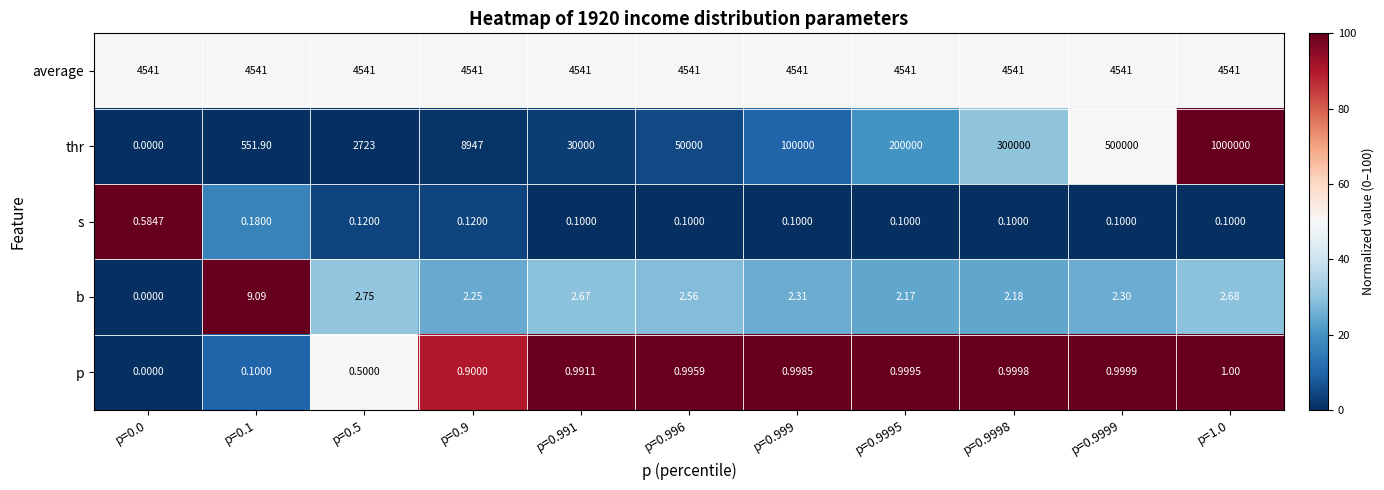

Which series has the largest total across all categories?

thr